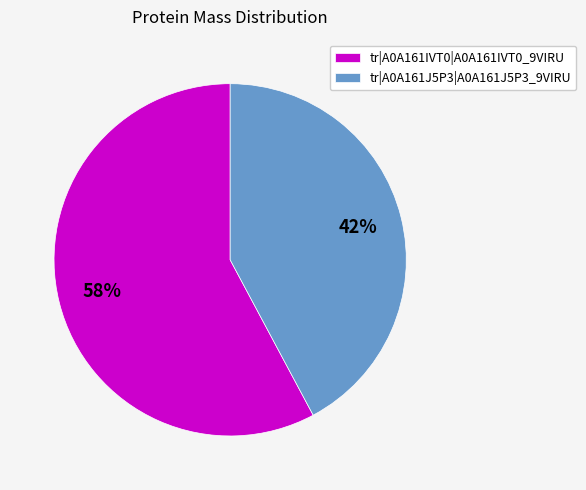

Which has a higher value, tr|A0A161IVT0|A0A161IVT0_9VIRU or tr|A0A161J5P3|A0A161J5P3_9VIRU?

tr|A0A161IVT0|A0A161IVT0_9VIRU